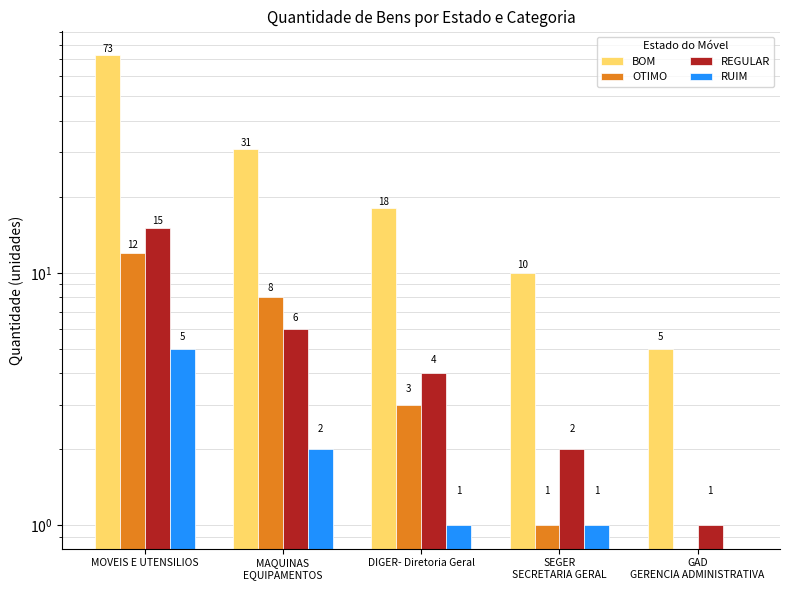

What is the label of the 3rd bar from the right?

DIGER- Diretoria Geral